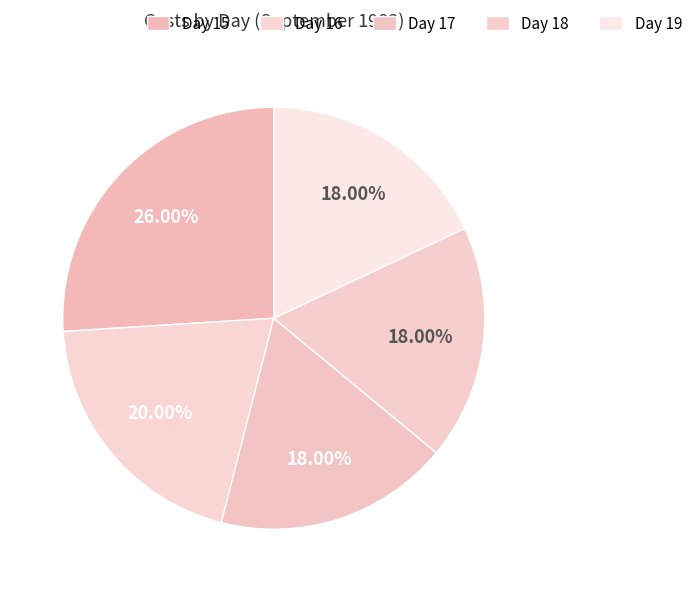

Rank the categories by value from highest to lowest.

Day 15, Day 16, Day 17, Day 18, Day 19